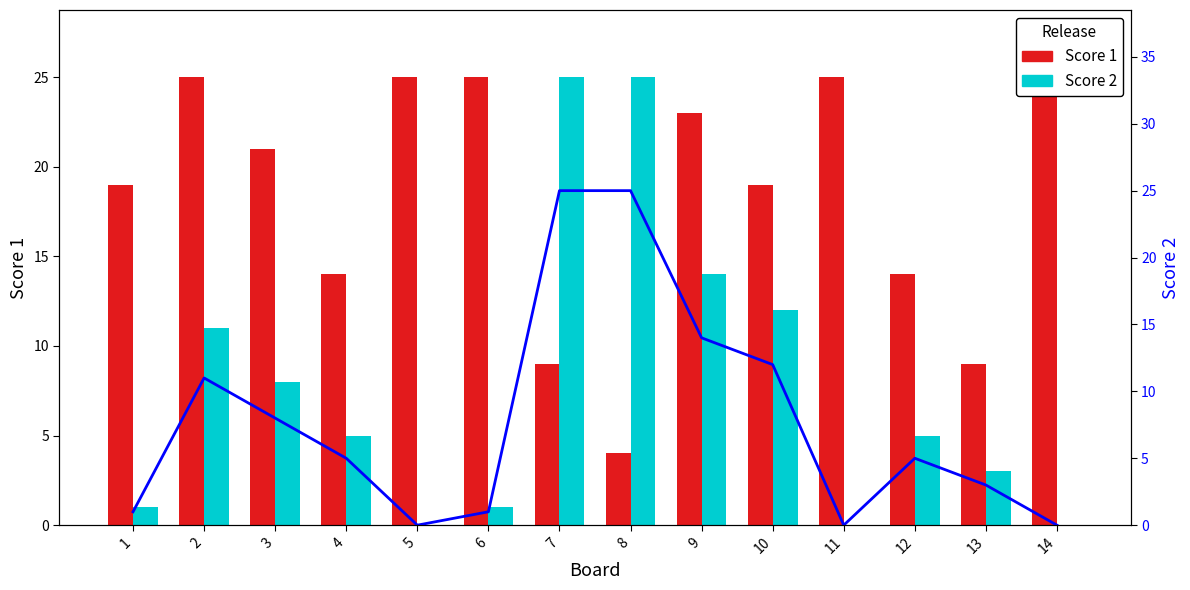

Reading left to right, extract all data points from this chart.

Score 1: 19	25	21	14	25	25	9	4	23	19	25	14	9	25
Score 2: 1	11	8	5	0	1	25	25	14	12	0	5	3	0